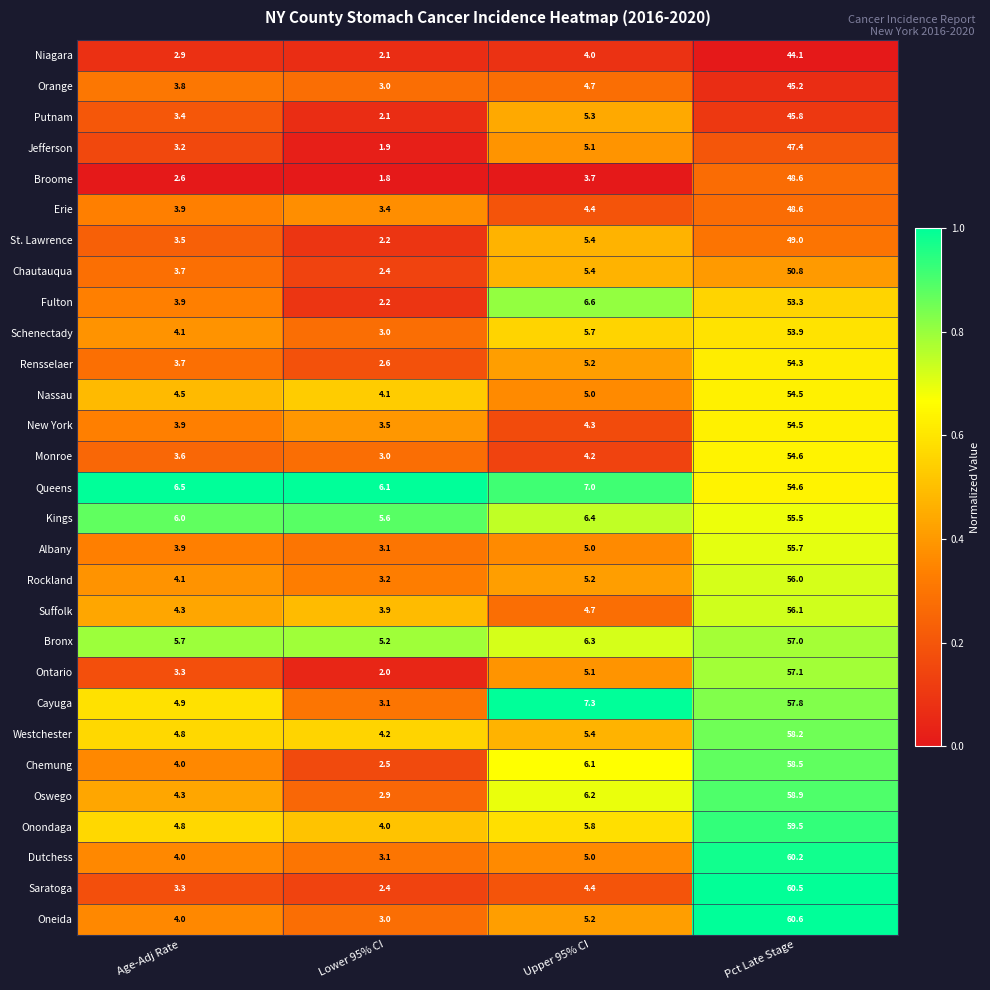

Which series changed the most between Age-Adj Rate and Lower 95% CI?

Cayuga